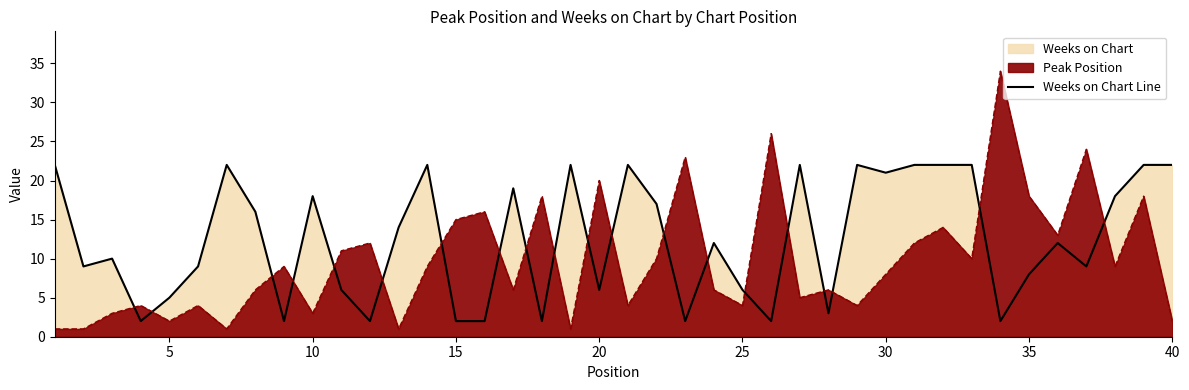

At which category does the data reach its first local valley?

5